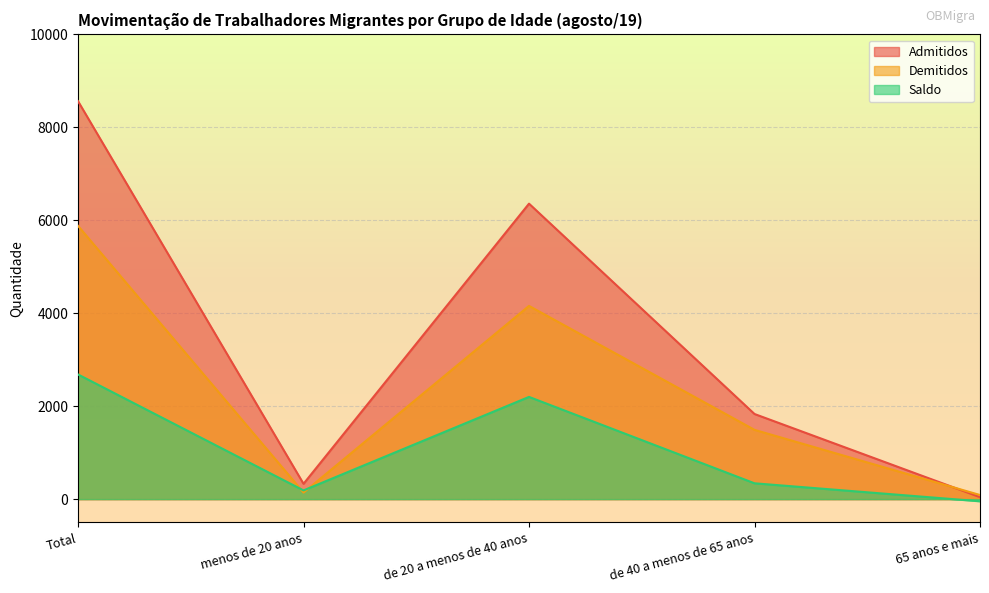

Which series has the widest spread of values?

Admitidos